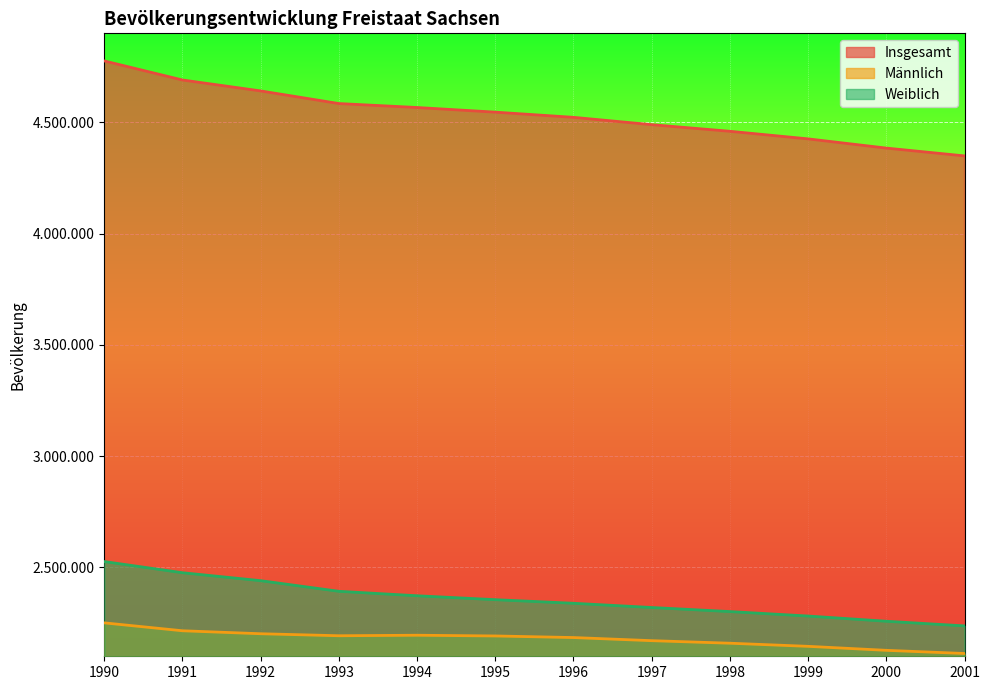

List the series in order of their peak value, highest first.

Insgesamt, Weiblich, Männlich